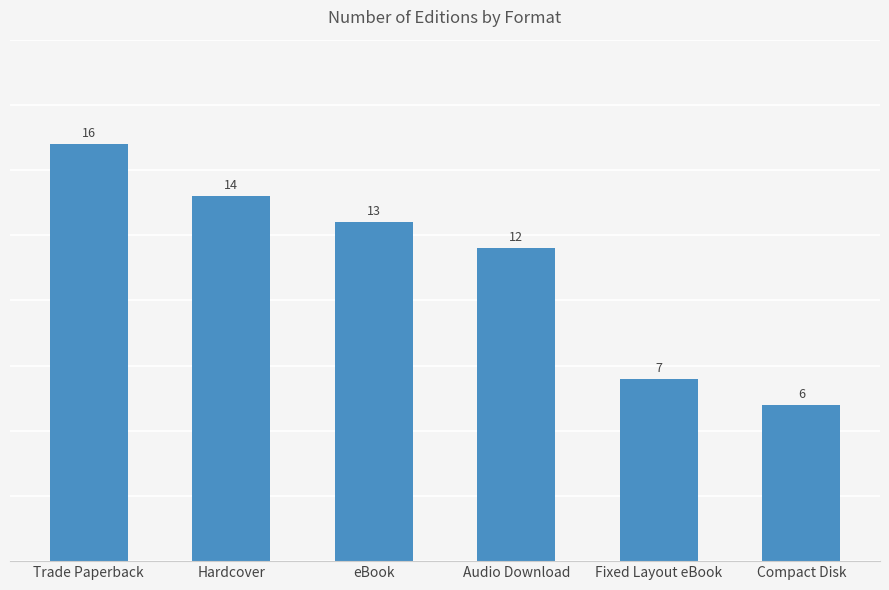

Reading left to right, what are all the values shown in this chart?

16	14	13	12	7	6